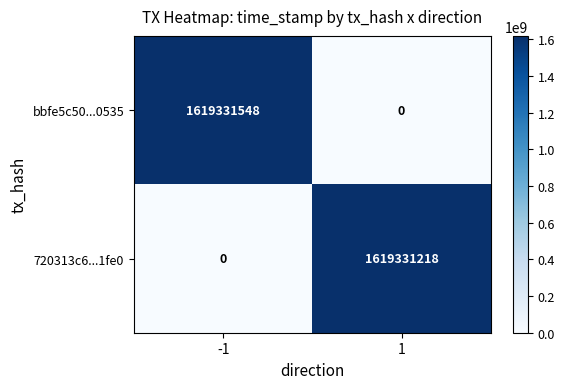

Which series has the largest total across all categories?

bbfe5c50...0535